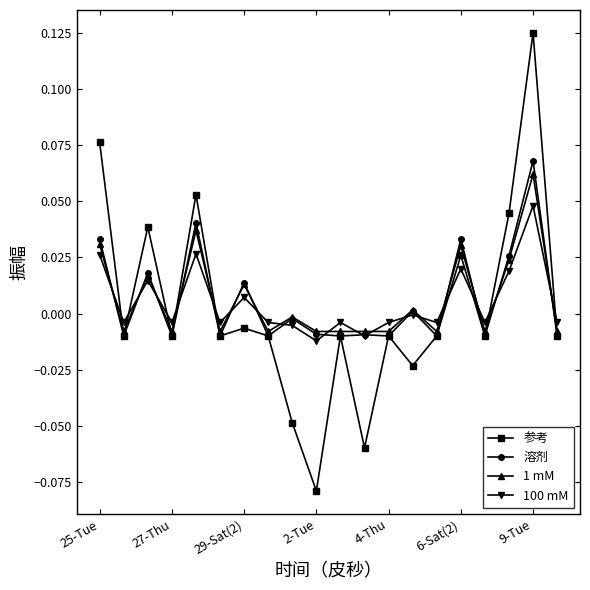

Which series has the widest spread of values?

参考